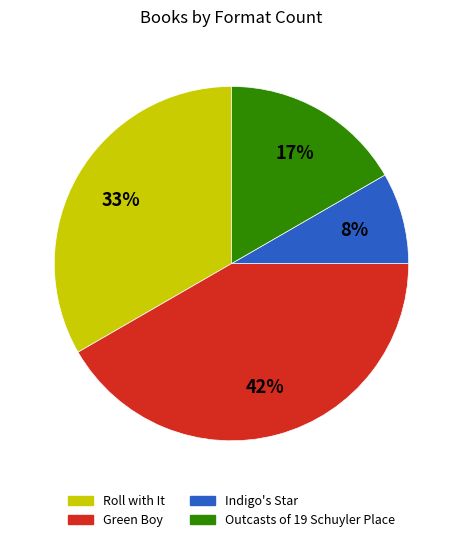

What is the largest slice in the pie chart?

Green Boy